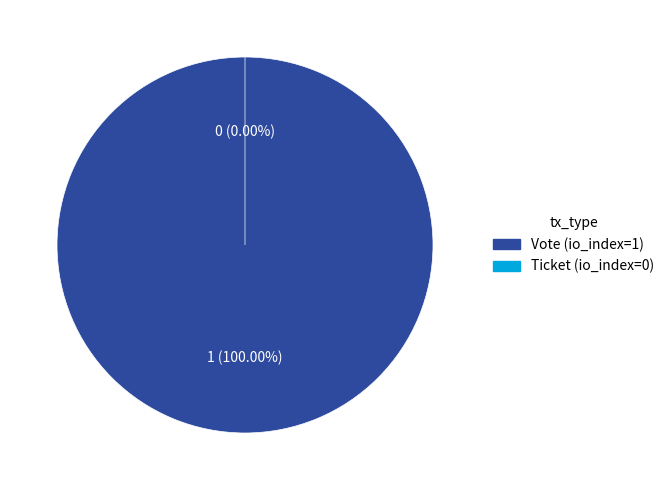

Which category has the biggest portion of the pie?

Vote (io_index=1)